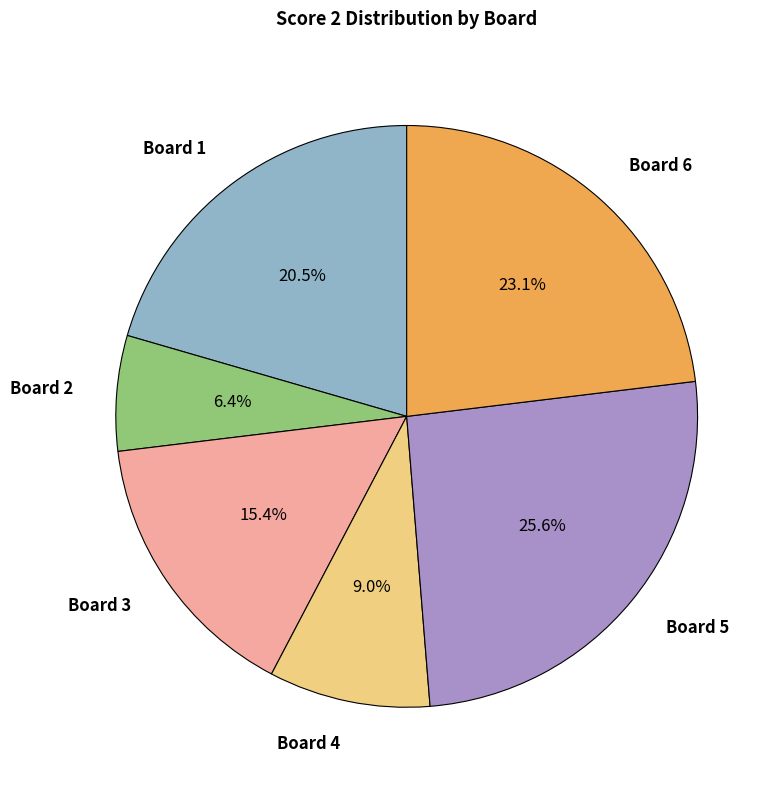

How many segments does this pie chart have?

6